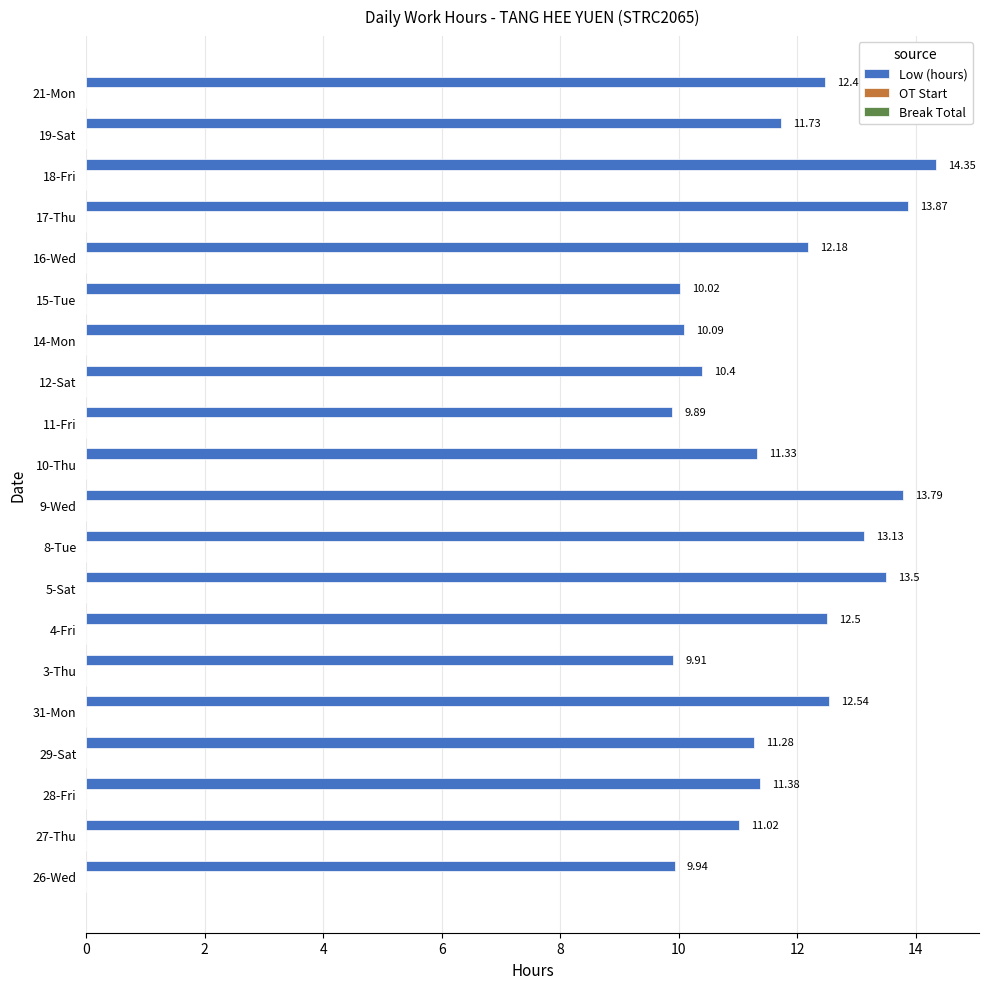

Are the bars horizontal?

Yes